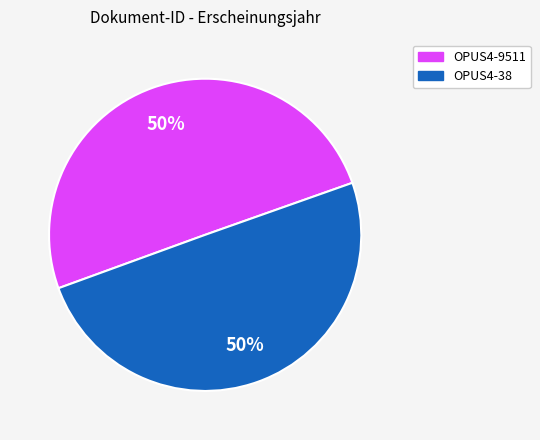

Count the number of slices in the pie.

2